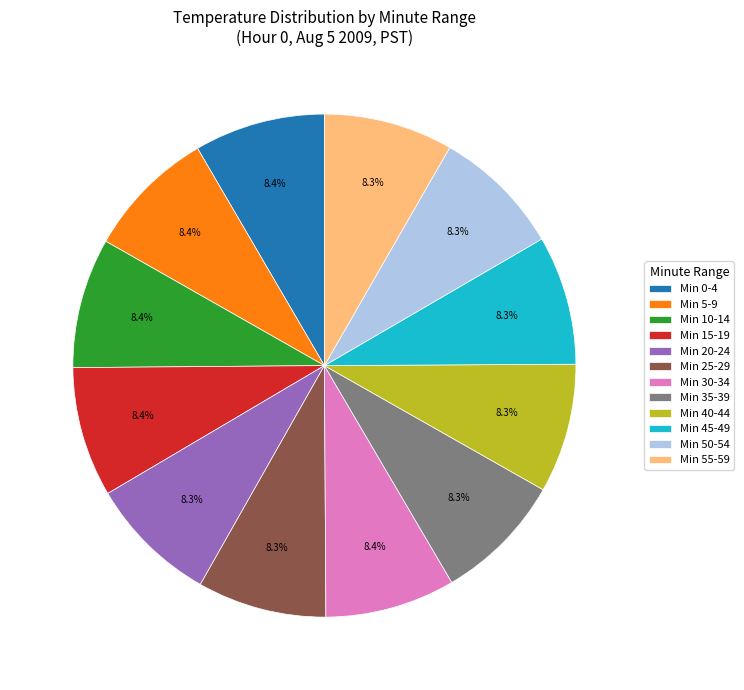

What portion of the pie excludes Min 20-24?

91.7%